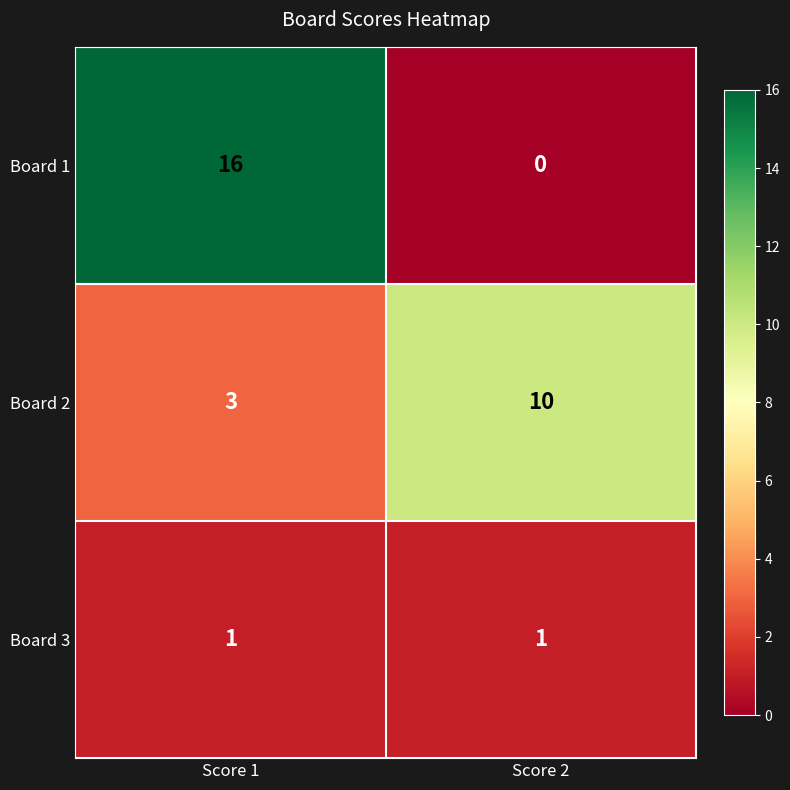

The value of Board 1 at Score 2 is 0. True or false?

True